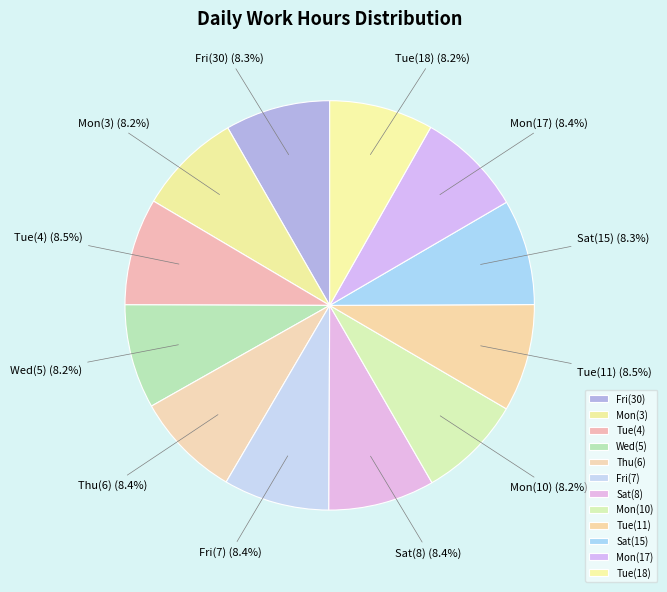

Does Mon(17) account for over 50% of the chart?

No